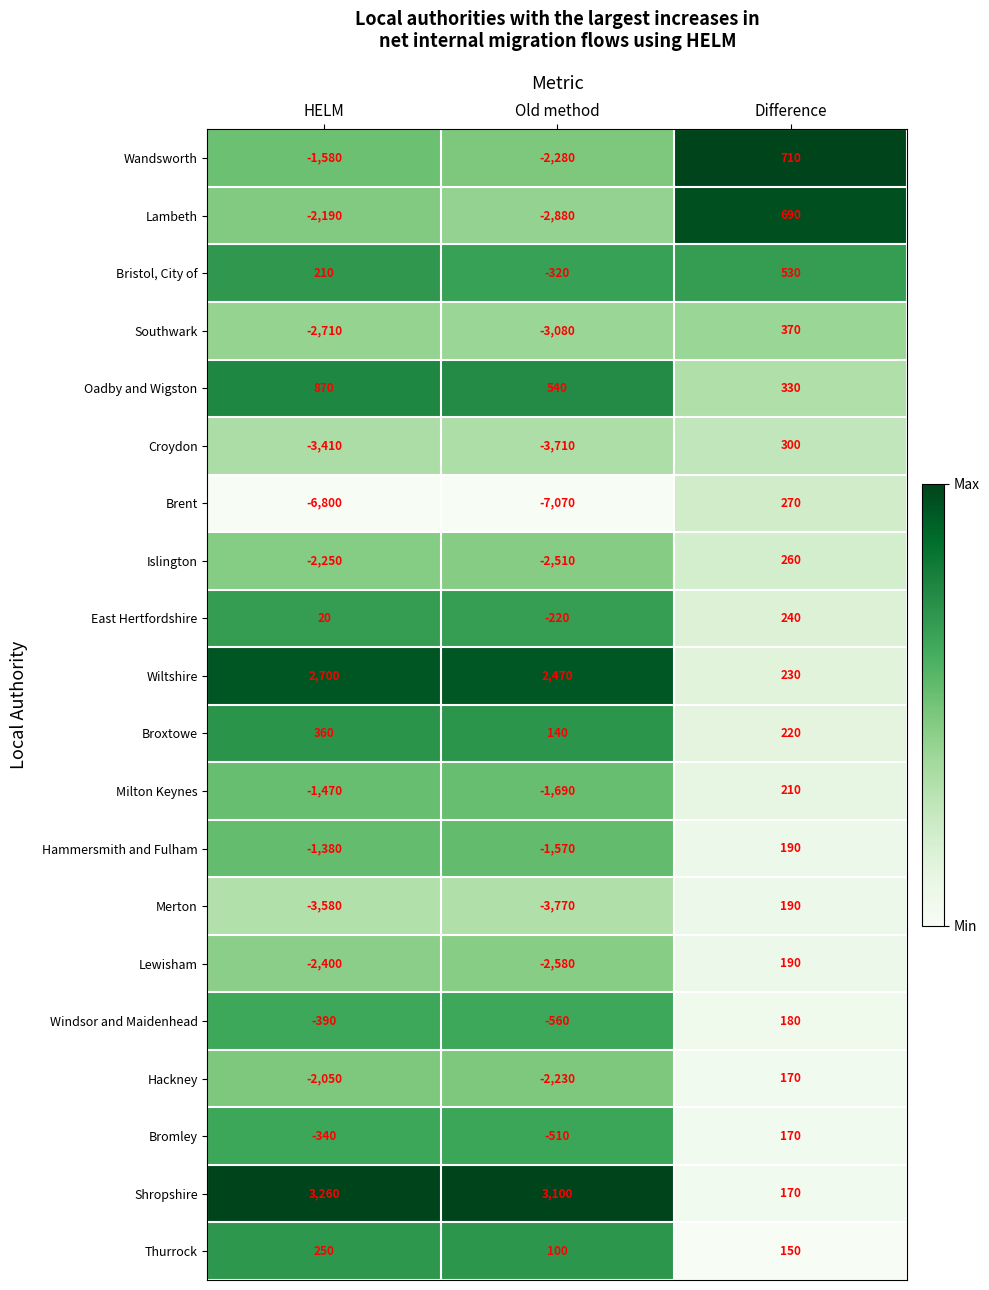

What is the difference between the maximum and minimum values in the East Hertfordshire series?

460